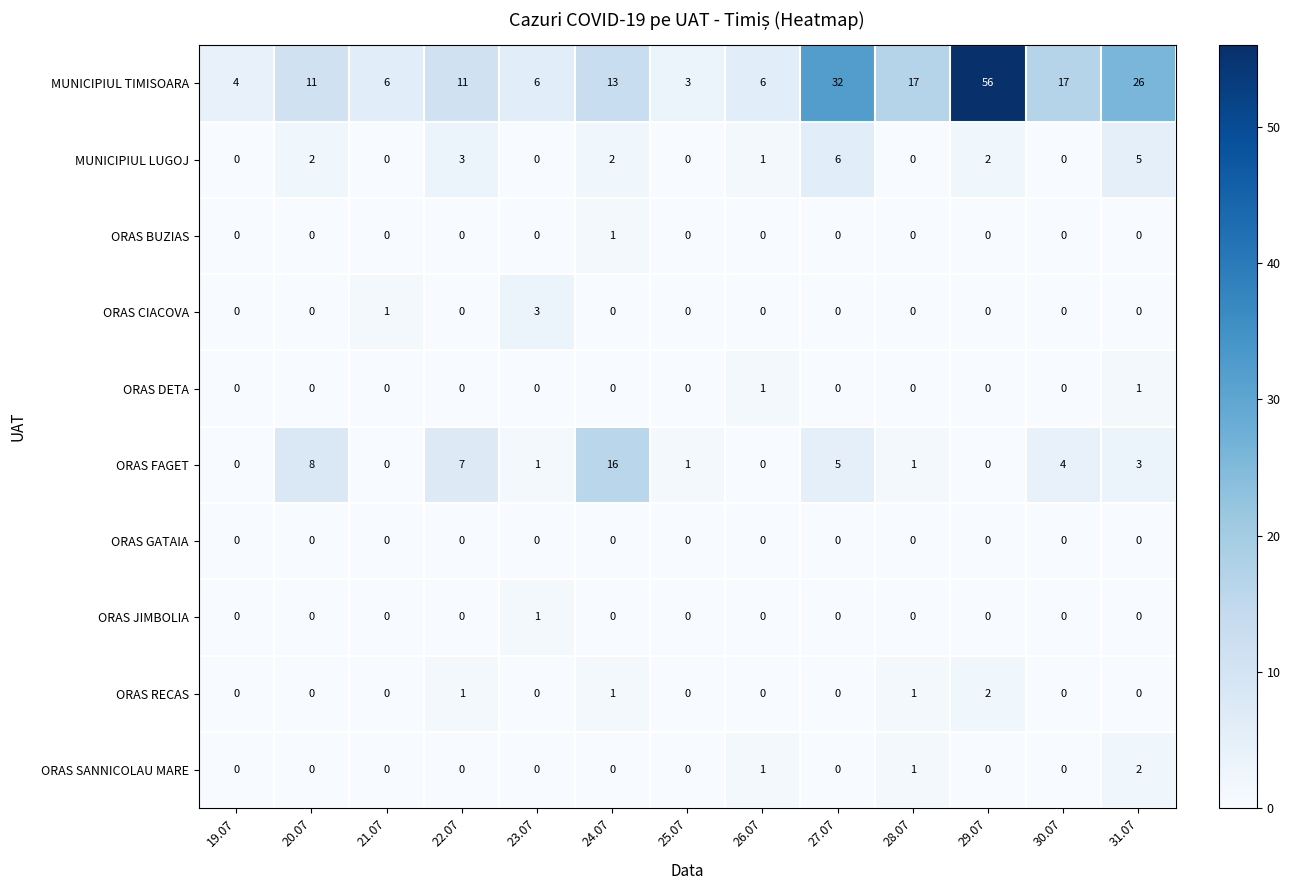

What is the greatest value displayed?

56